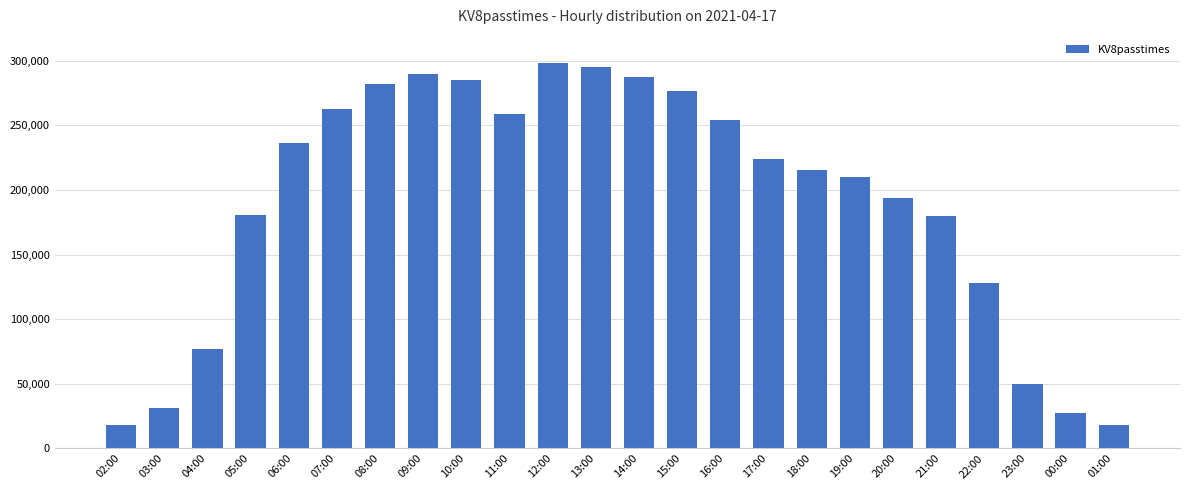

The chart shows a value of 17905 at 02:00. True or false?

True